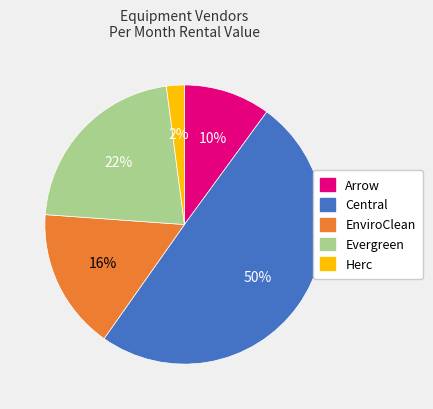

Do Herc and Evergreen together represent more than half of the pie?

No